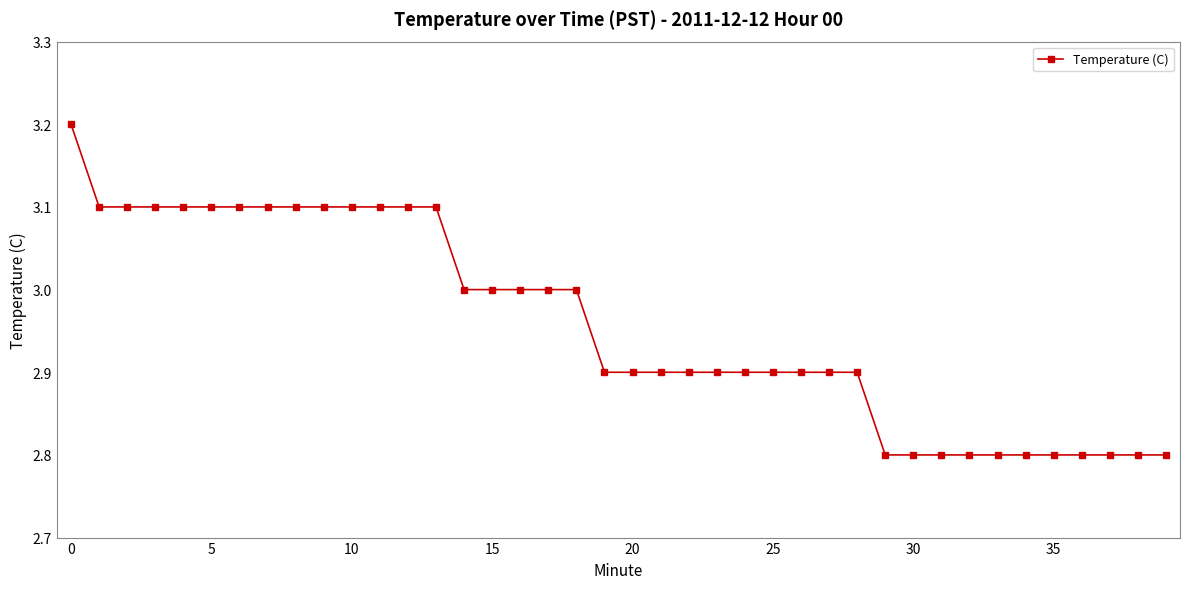

What is the smallest value displayed?

2.8